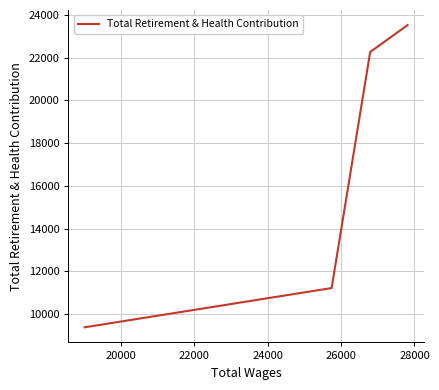

True or false: the data has more than 1 interior local peaks.

False